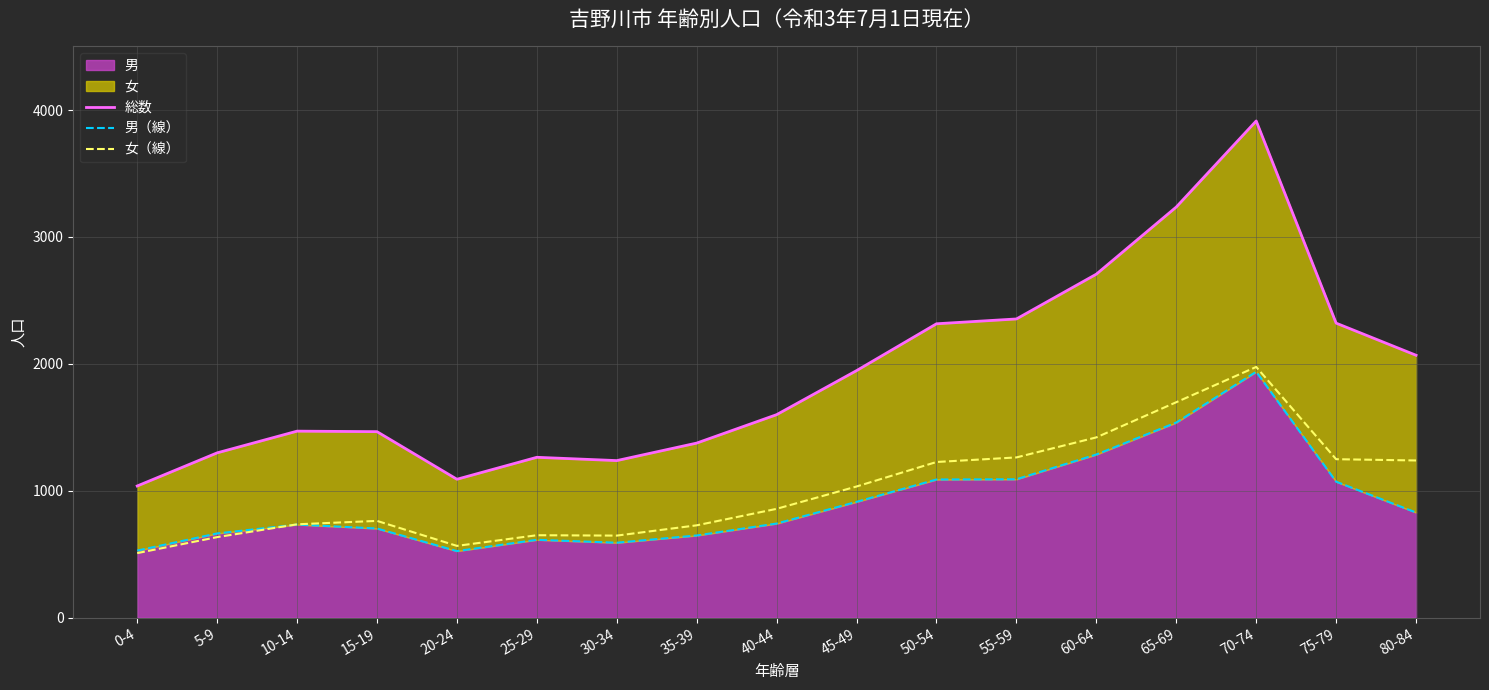

At which label does 女（線） first exceed 858?

45-49